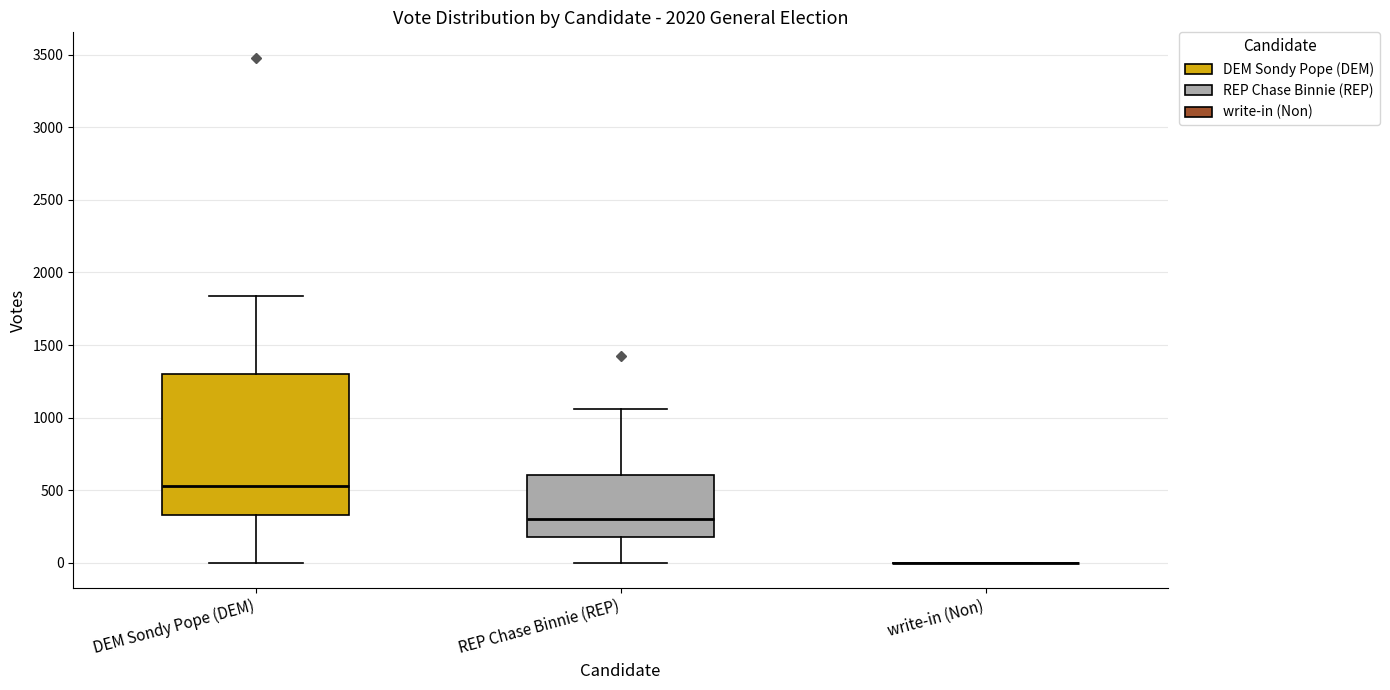

Reading left to right, read every box against the y-axis: the position of its median line, the range the box covers, and the ends of its whiskers. The values are not printed on the chart, so give them approximately, as read against the axis.

DEM Sondy Pope (DEM): median 550, box 350 to 1300, whiskers 0 to 1850
REP Chase Binnie (REP): median 300, box 200 to 600, whiskers 0 to 1050
write-in (Non): box collapsed to a line at 0, whiskers 0 to 0